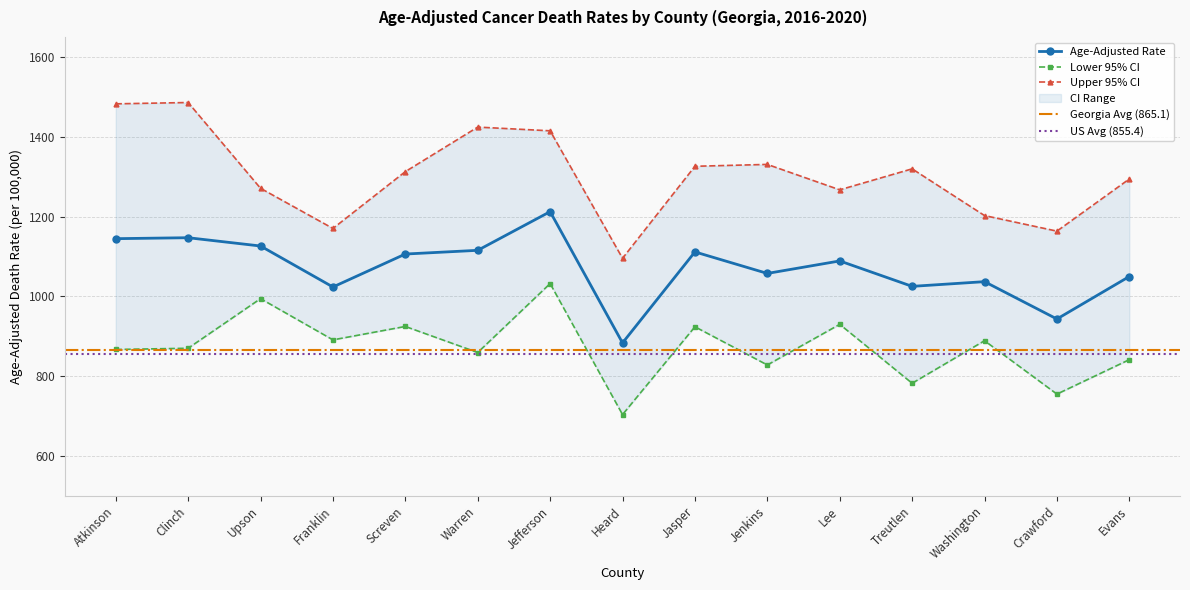

True or false: Lower CI and Upper CI cross at least once.

False